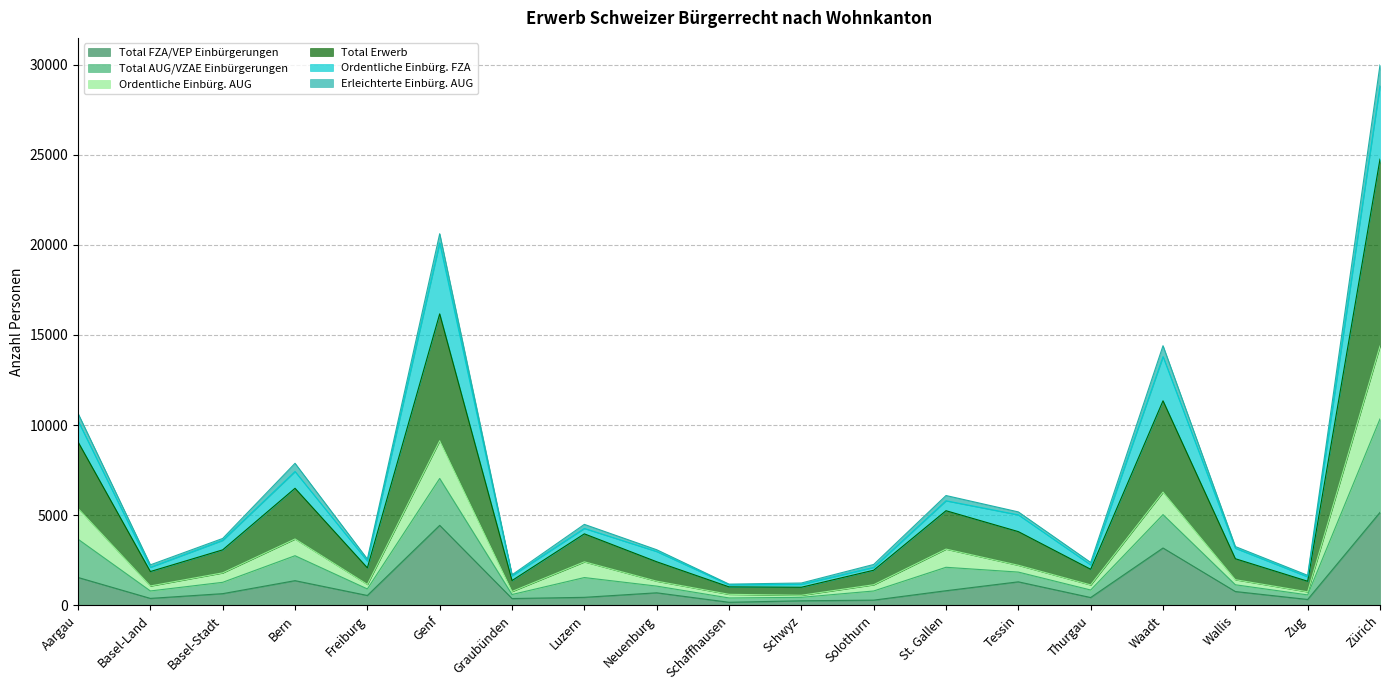

What is the sum of the Total Erwerb values at Basel-Stadt and Zug?

1854